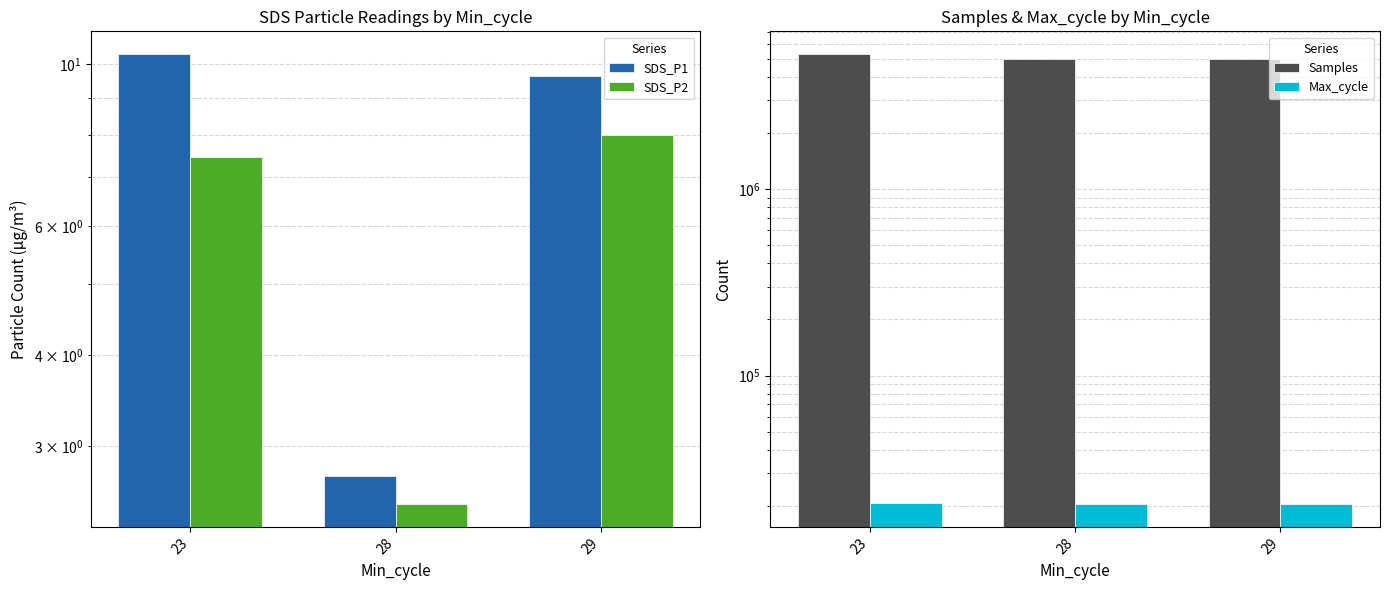

Which has a higher value, 23 or 28?

23